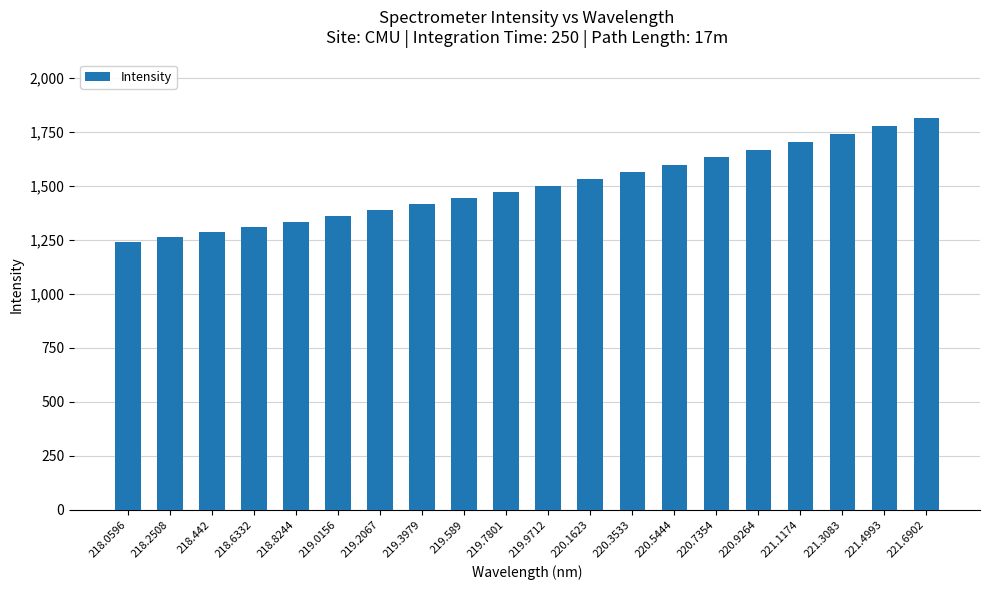

What is the ratio of the value at 221.6902 to the value at 218.442?

1.4